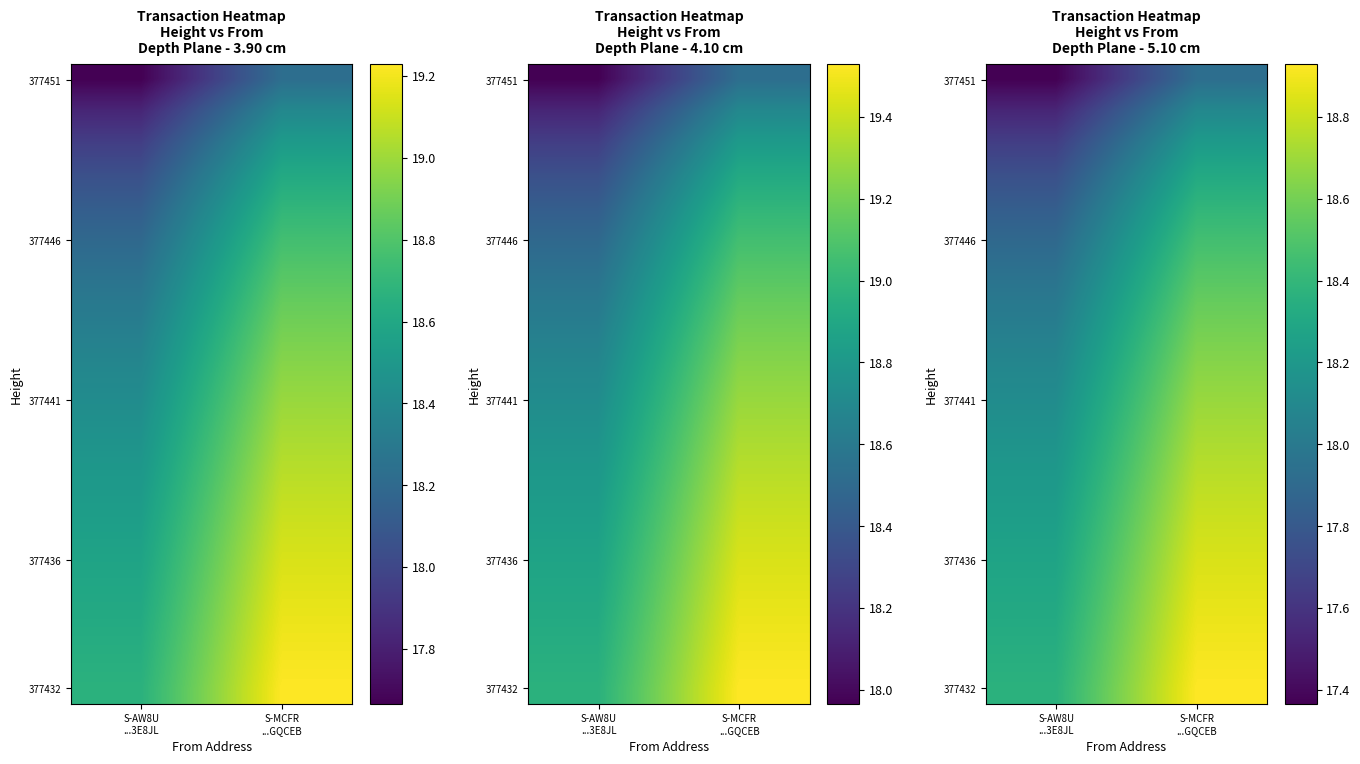

At how many categories does at least one series exceed 18?

2